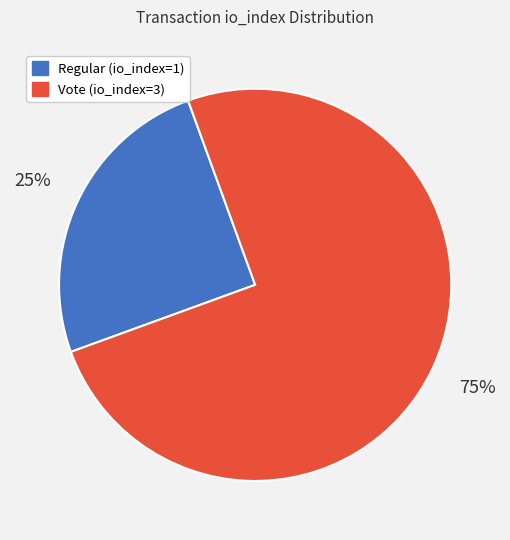

How many slices are in this pie chart?

2